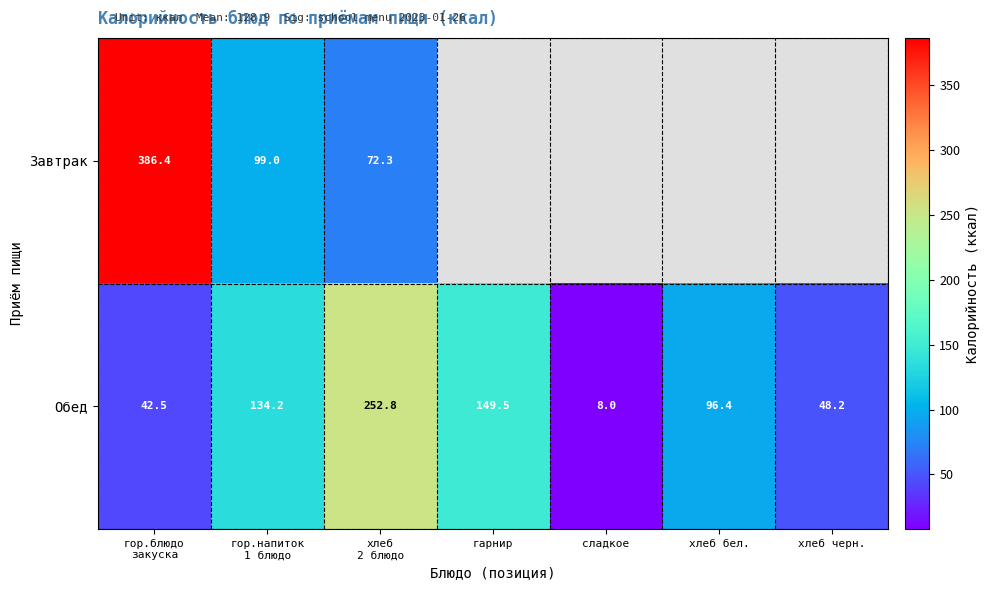

Which category has the lowest value in the Обед series?

сладкое